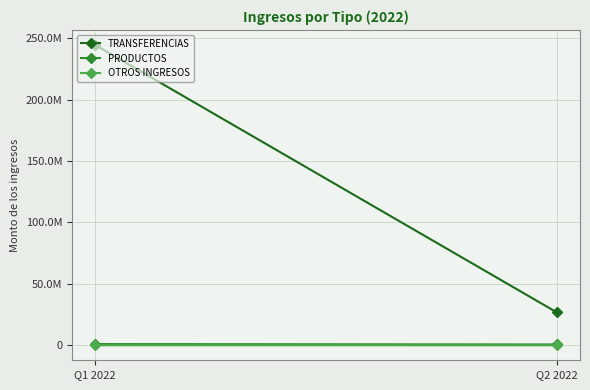

How many lines are shown in the chart?

3